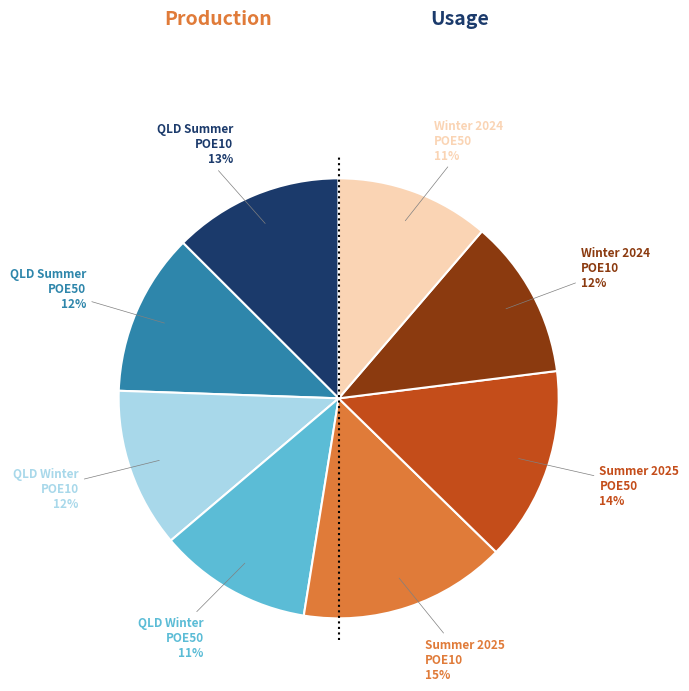

Which has a higher value, Summer 2025 POE10 or Summer 2025 POE50?

Summer 2025 POE10